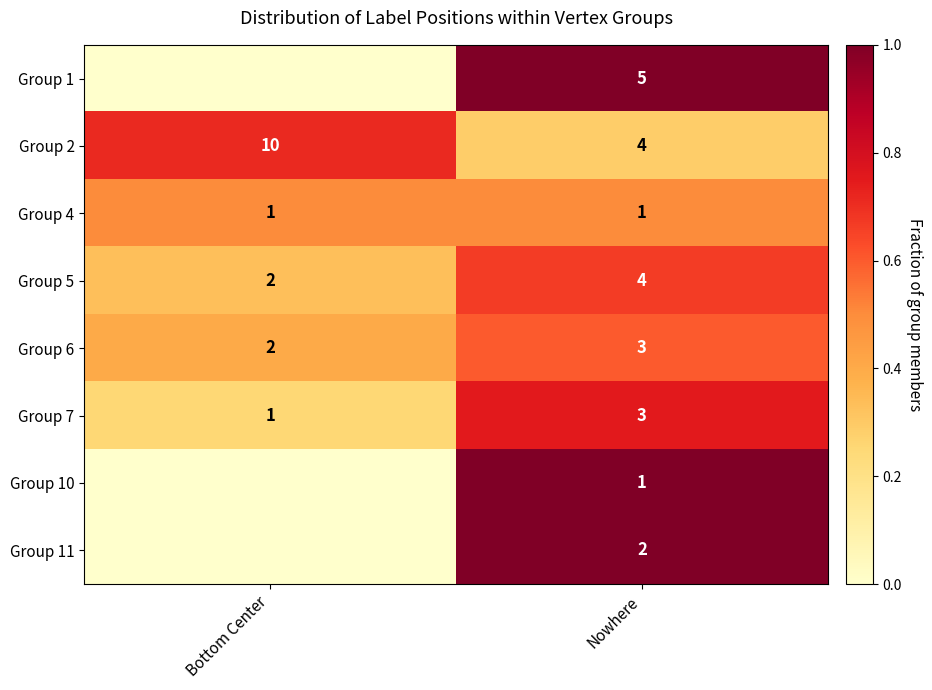

At which category is the sum across all series the highest?

Nowhere